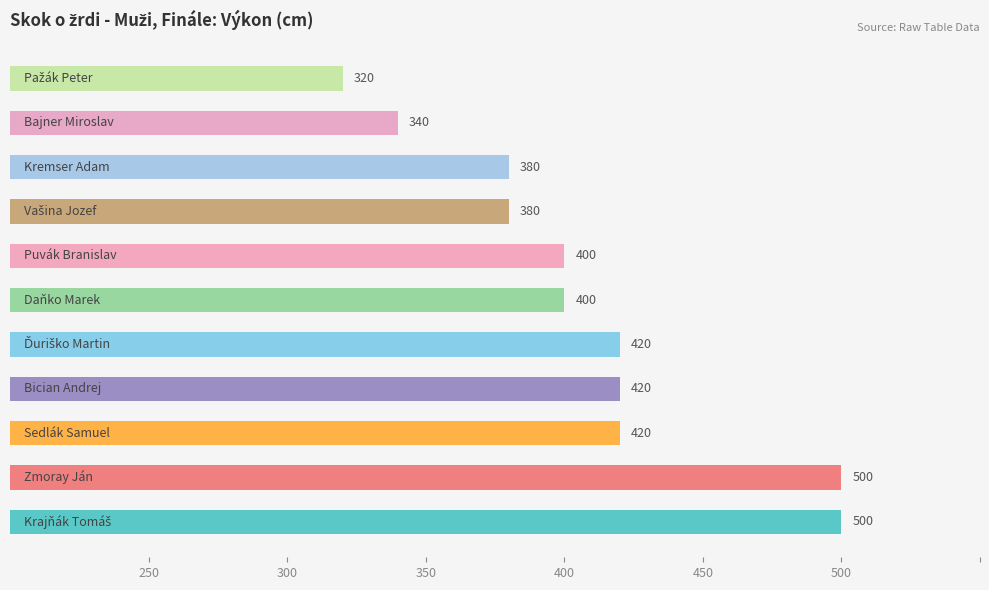

What is the average value?

407